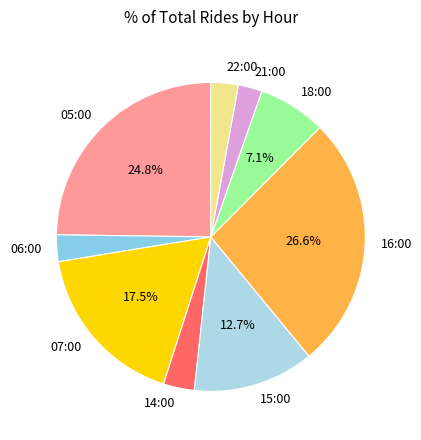

Combined, do 15:00 and 21:00 account for over 50%?

No